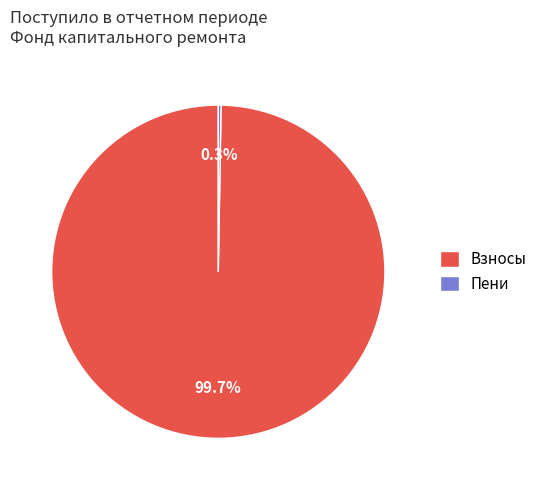

Does any single category account for the majority?

Yes